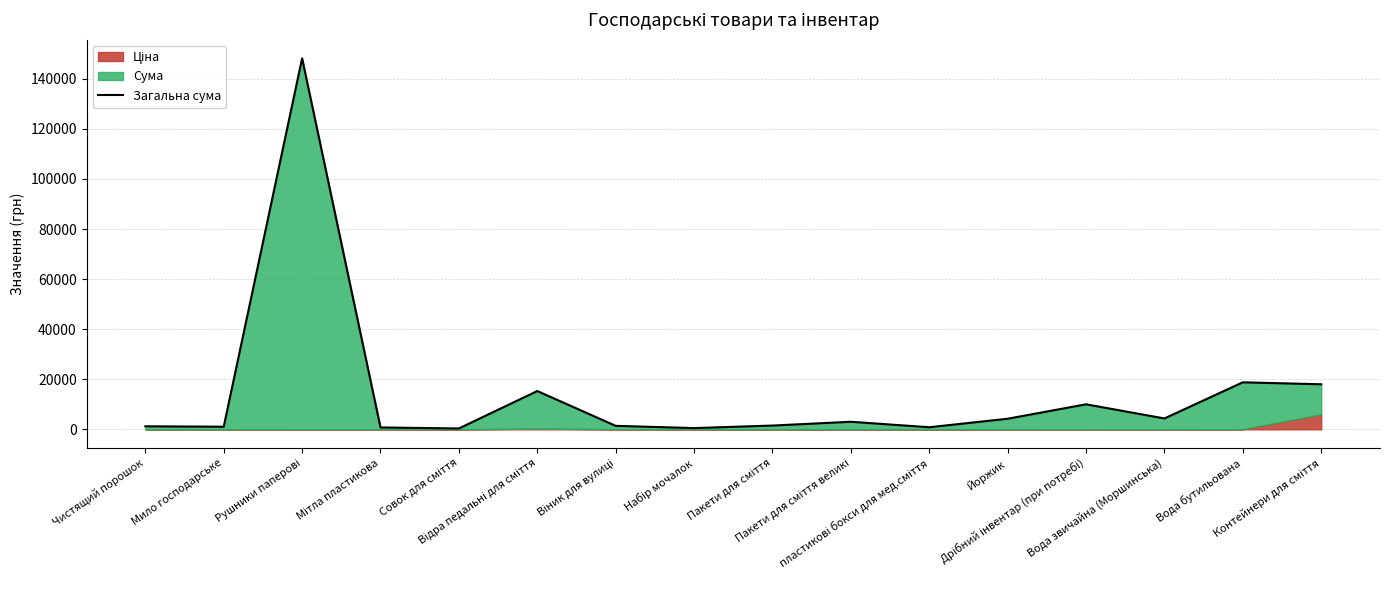

How many data points does each series have?

16